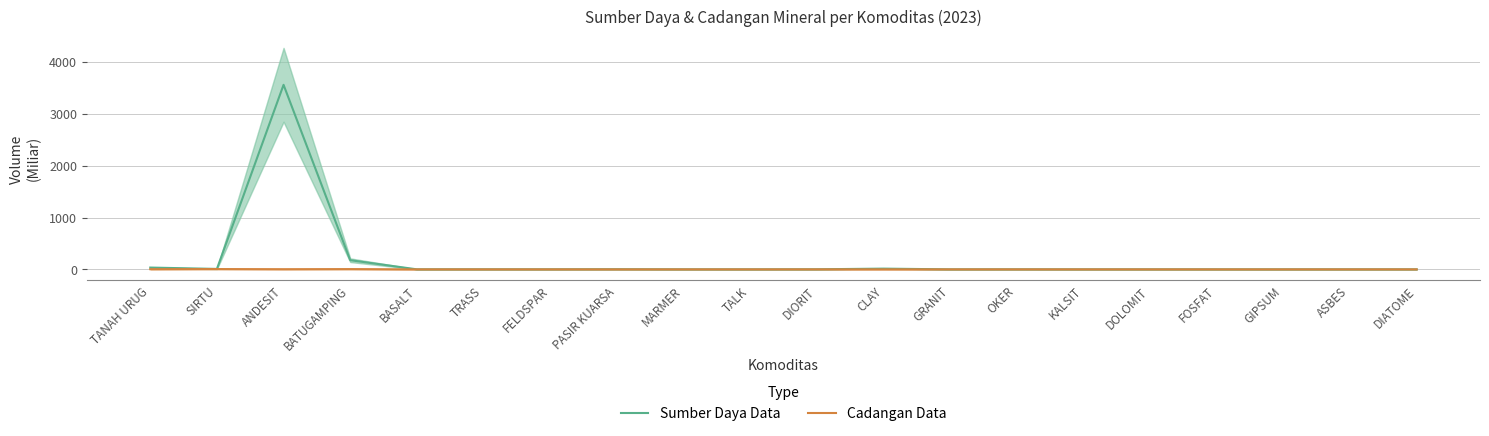

The Sumber Daya Data series shows 0.0 at DIATOME. True or false?

True